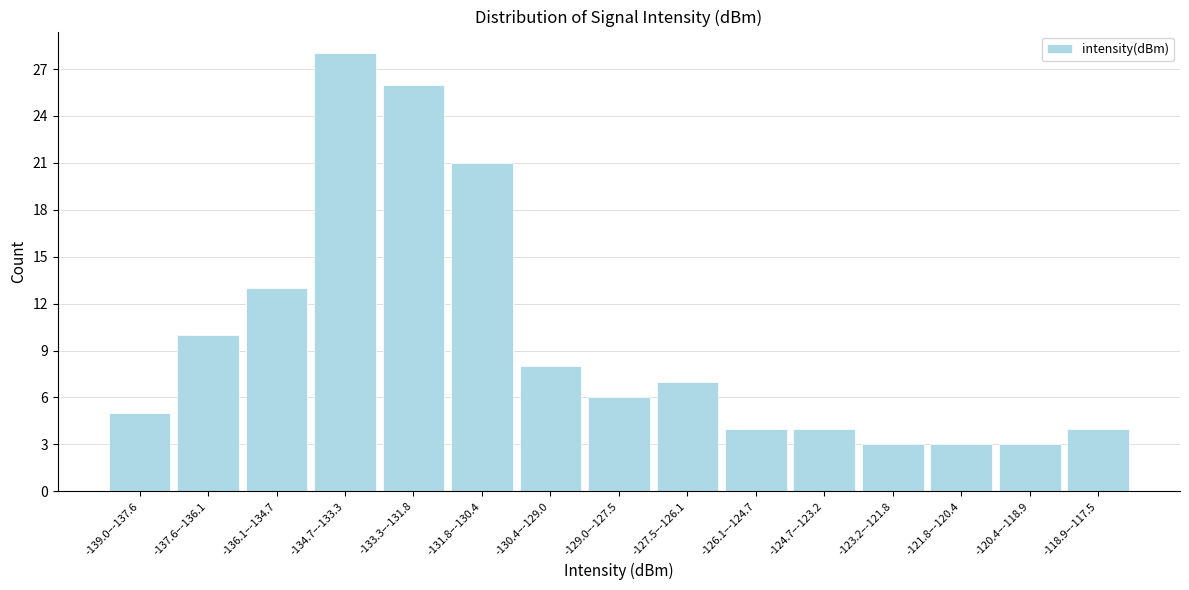

Reading left to right, extract all data points from this chart.

5	10	13	28	26	21	8	6	7	4	4	3	3	3	4